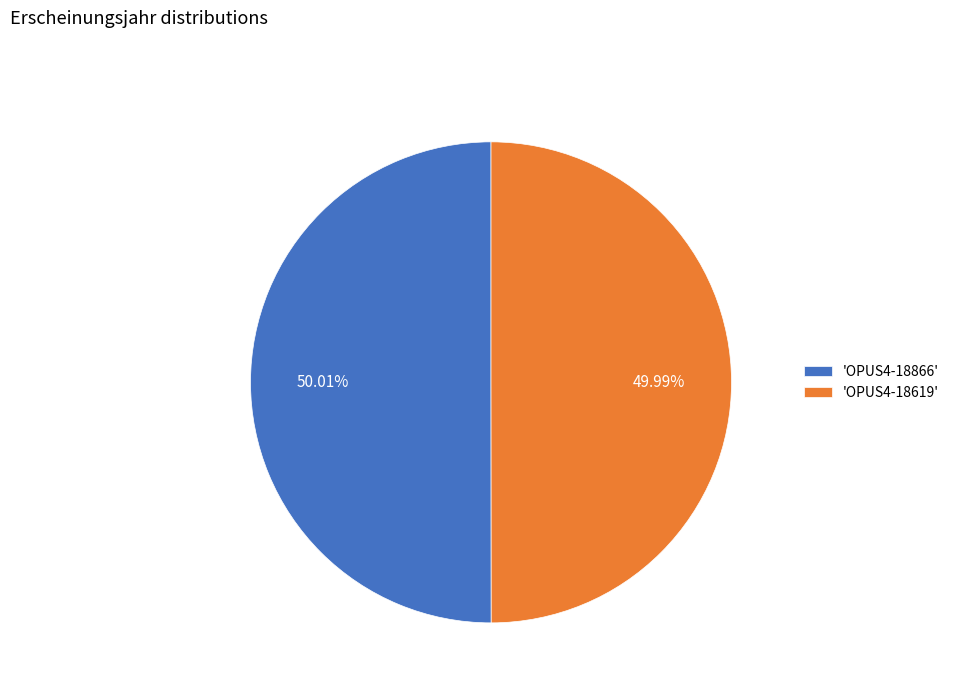

How many slices are in this pie chart?

2